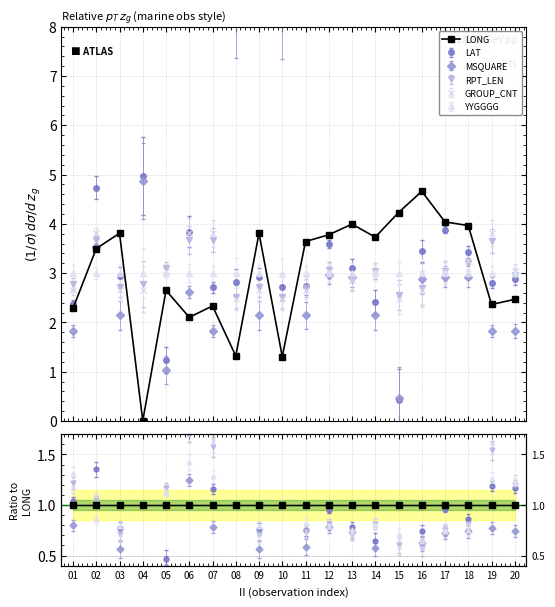

After their last crossing, which series has the higher values: RPT_LEN or LONG?

RPT_LEN